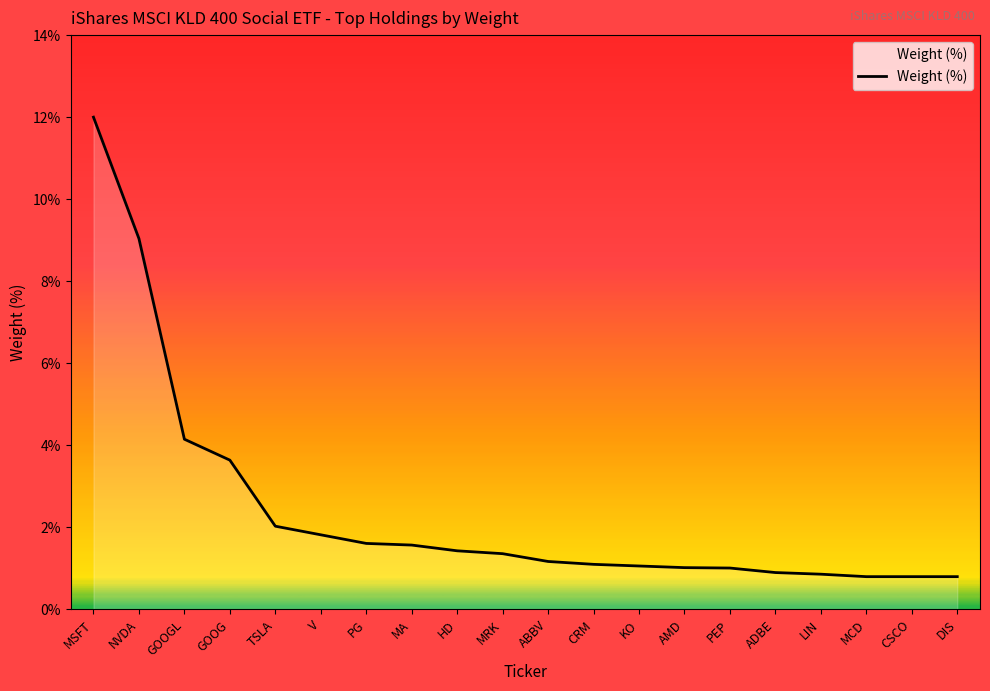

Which category has the highest value across all series?

MSFT